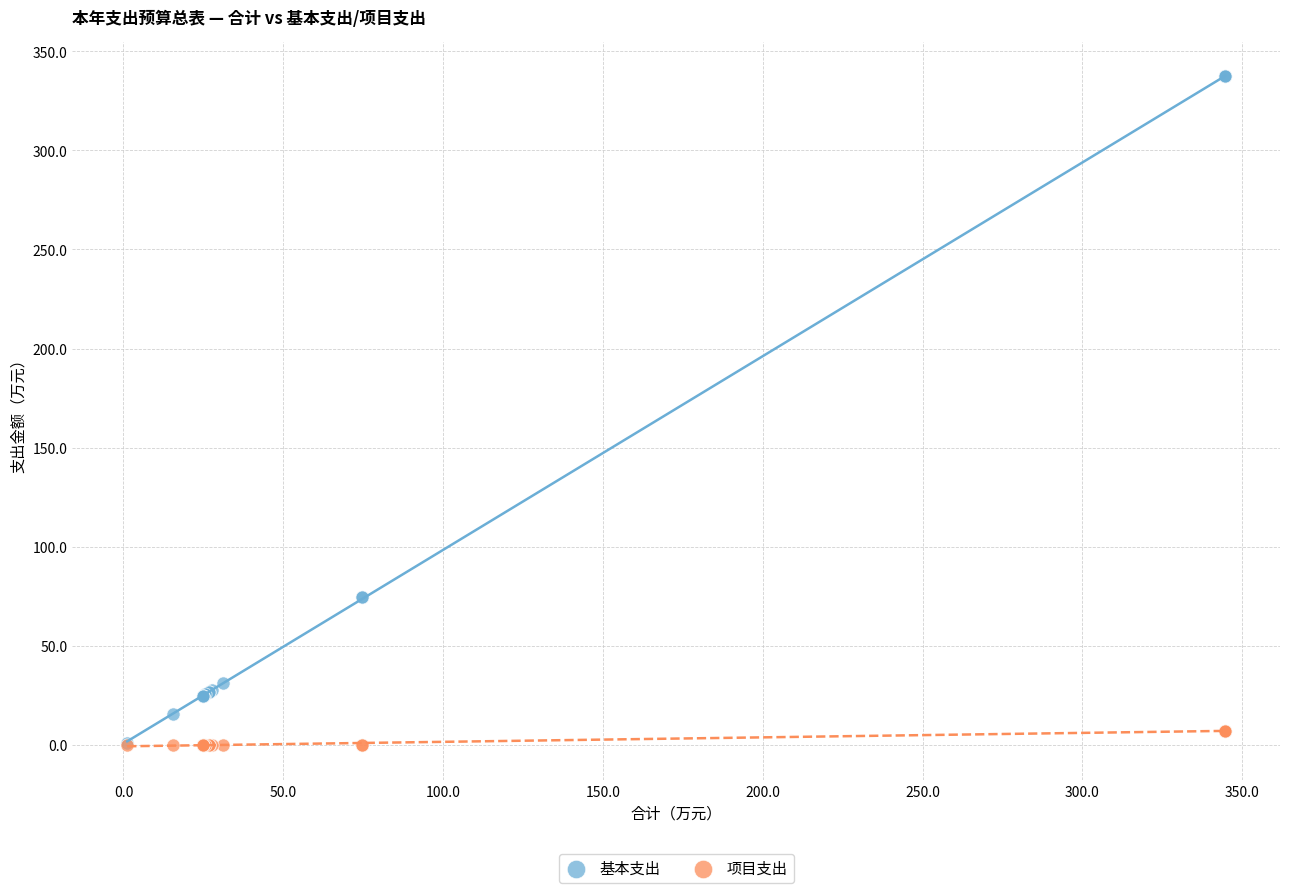

Which series has the largest Y range (max minus min)?

基本支出